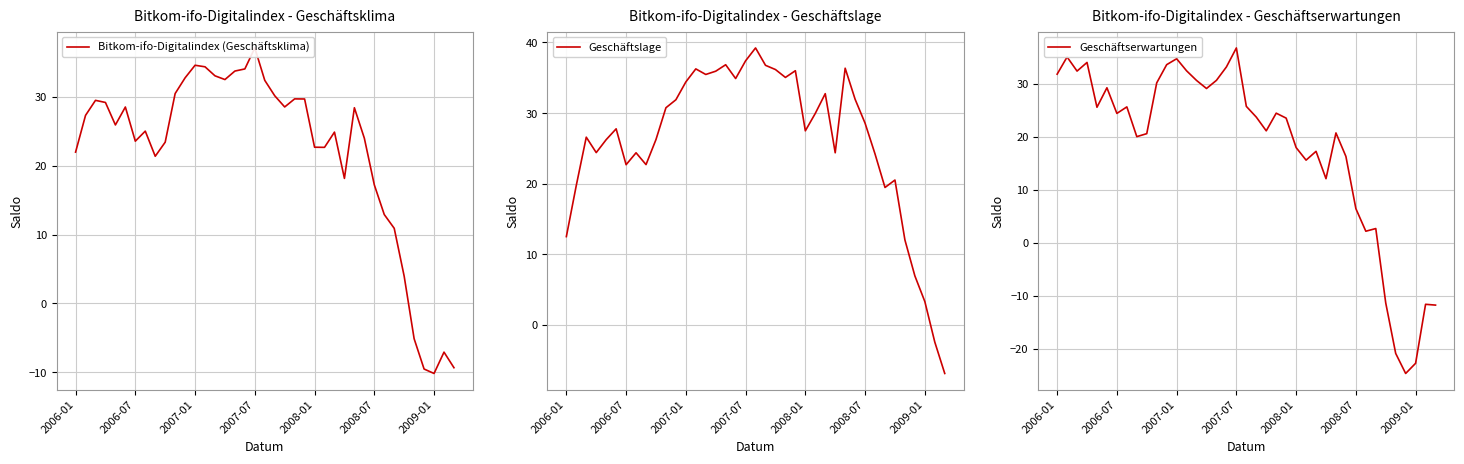

At 10, list the series in order from largest to smallest.

Geschäftslage, Bitkom-ifo-Digitalindex (Geschäftsklima), Geschäftserwartungen